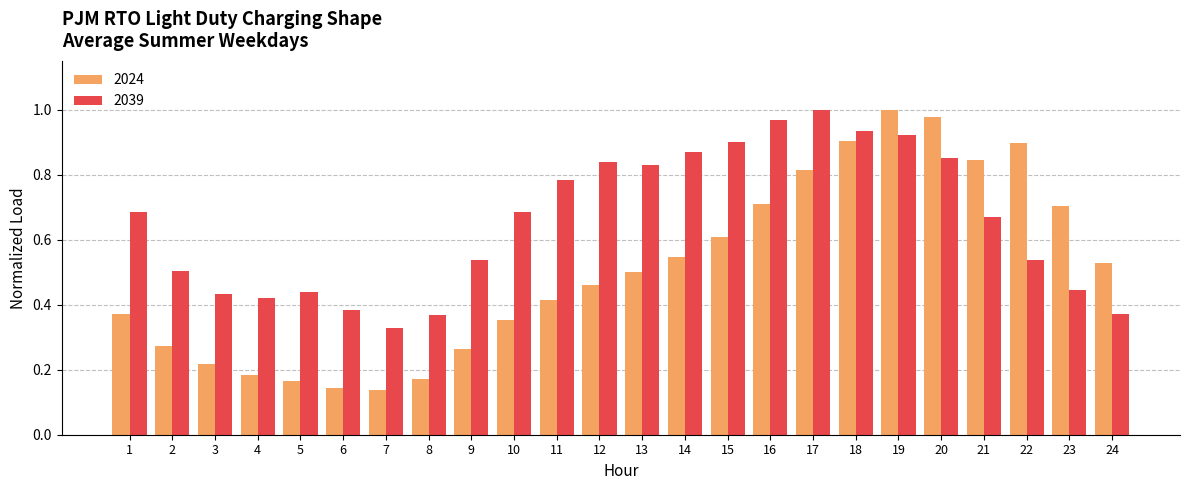

Where is 2039 nearest to the value 0?

7